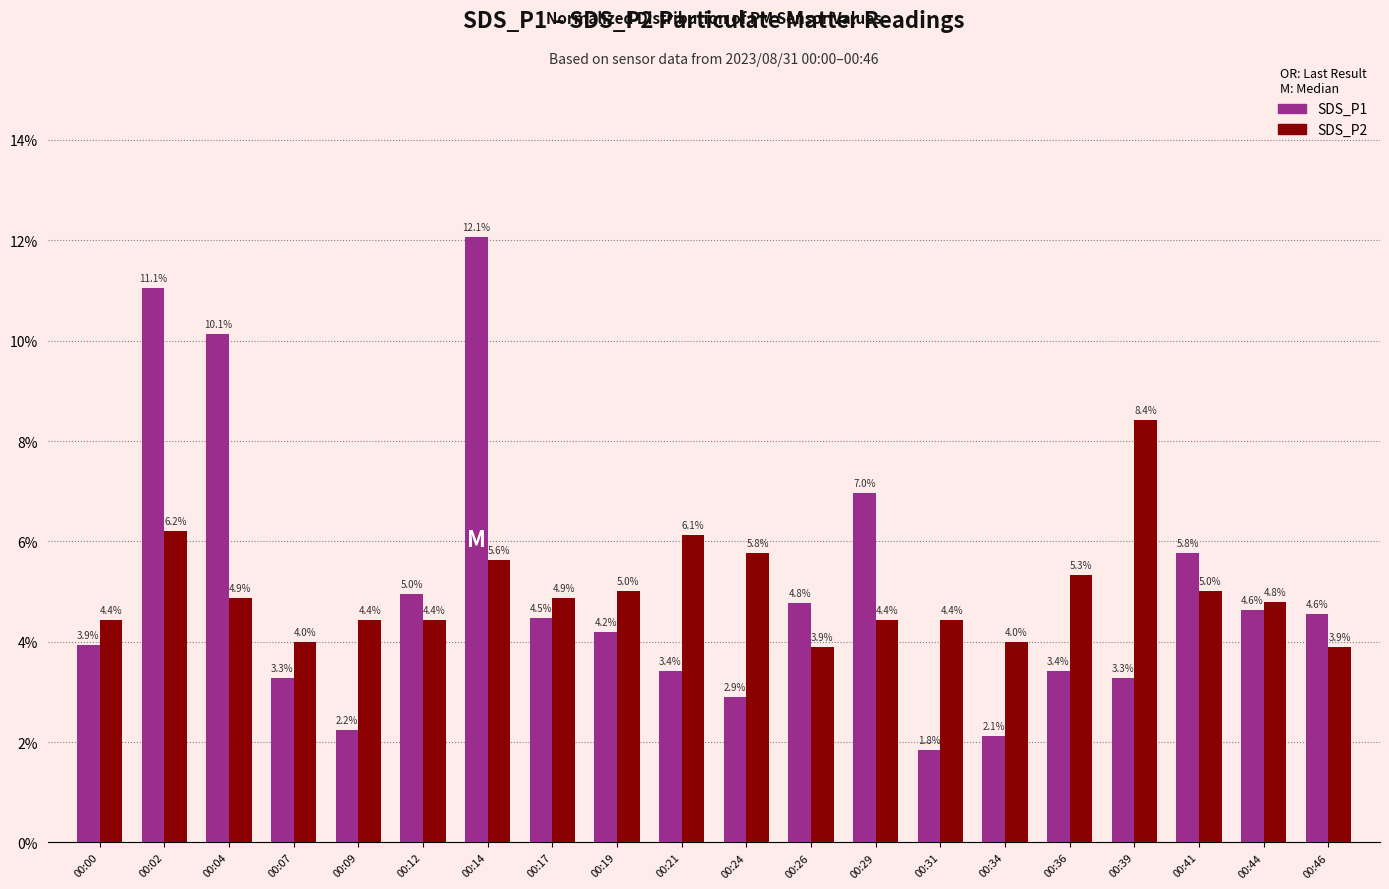

Are the bars grouped side by side (vs. stacked)?

Yes